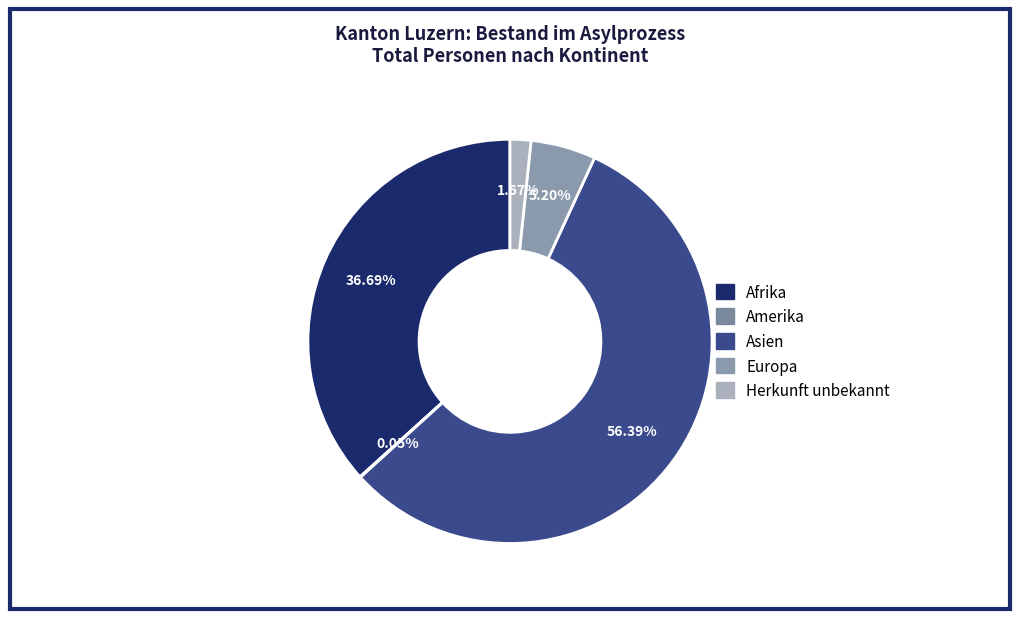

What percentage is the Afrika slice, to the nearest percent?

37%